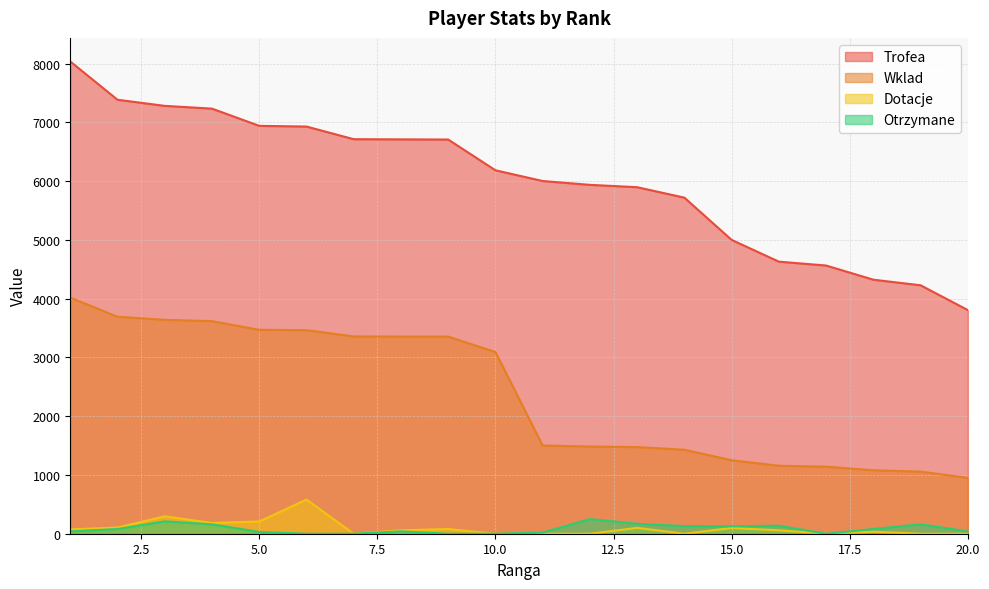

Reading left to right, list all the values displayed in this chart.

Trofea: 1=8036	2=7385	3=7281	4=7234	5=6941	6=6929	7=6714	8=6711	9=6708	10=6185	11=6002	12=5937	13=5897	14=5719	15=5000	16=4630	17=4564	18=4323	19=4228	20=3806
Wklad: 1=4018	2=3692	3=3640	4=3617	5=3470	6=3464	7=3357	8=3355	9=3354	10=3092	11=1500	12=1484	13=1474	14=1429	15=1250	16=1157	17=1141	18=1080	19=1057	20=951
Dotacje: 1=74	2=105	3=297	4=183	5=209	6=581	7=0	8=58	9=80	10=0	11=0	12=0	13=99	14=0	15=97	16=58	17=0	18=34	19=0	20=0
Otrzymane: 1=40	2=80	3=210	4=160	5=30	6=0	7=0	8=40	9=0	10=0	11=20	12=249	13=169	14=130	15=127	16=136	17=0	18=80	19=160	20=40